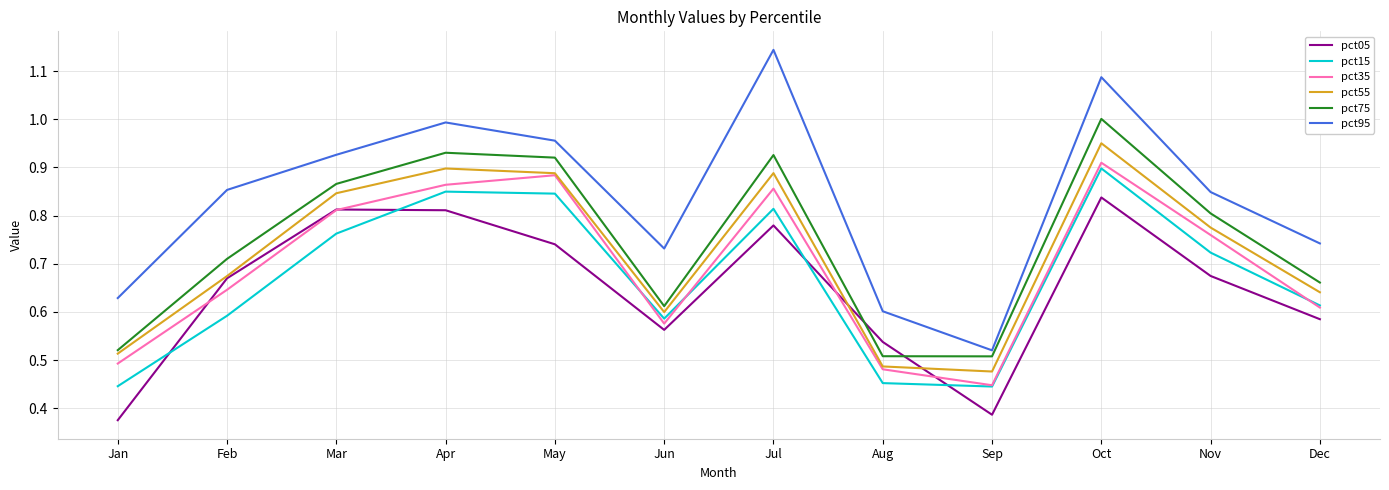

What is the spread (max minus min) of values at May?

0.2